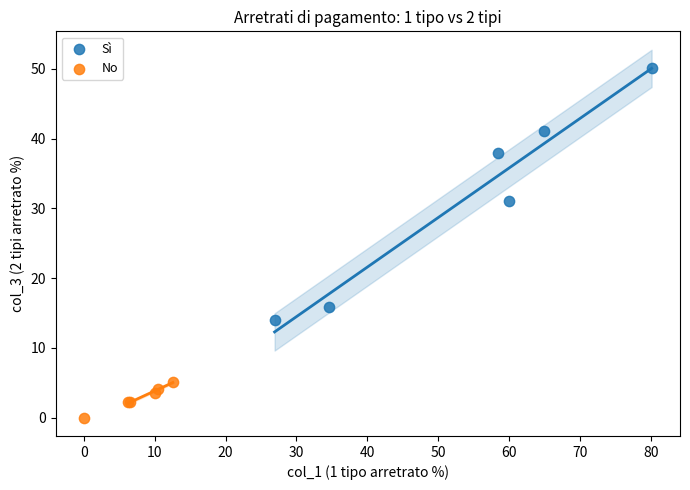

Which series contains the highest Y value?

Sì